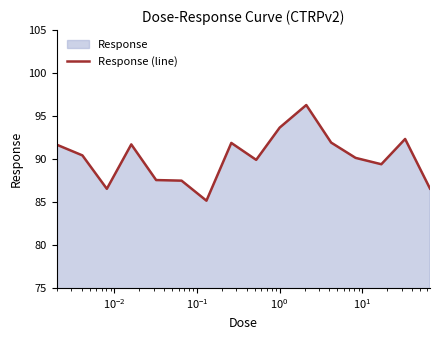

What is the difference between the maximum and minimum values?

11.1